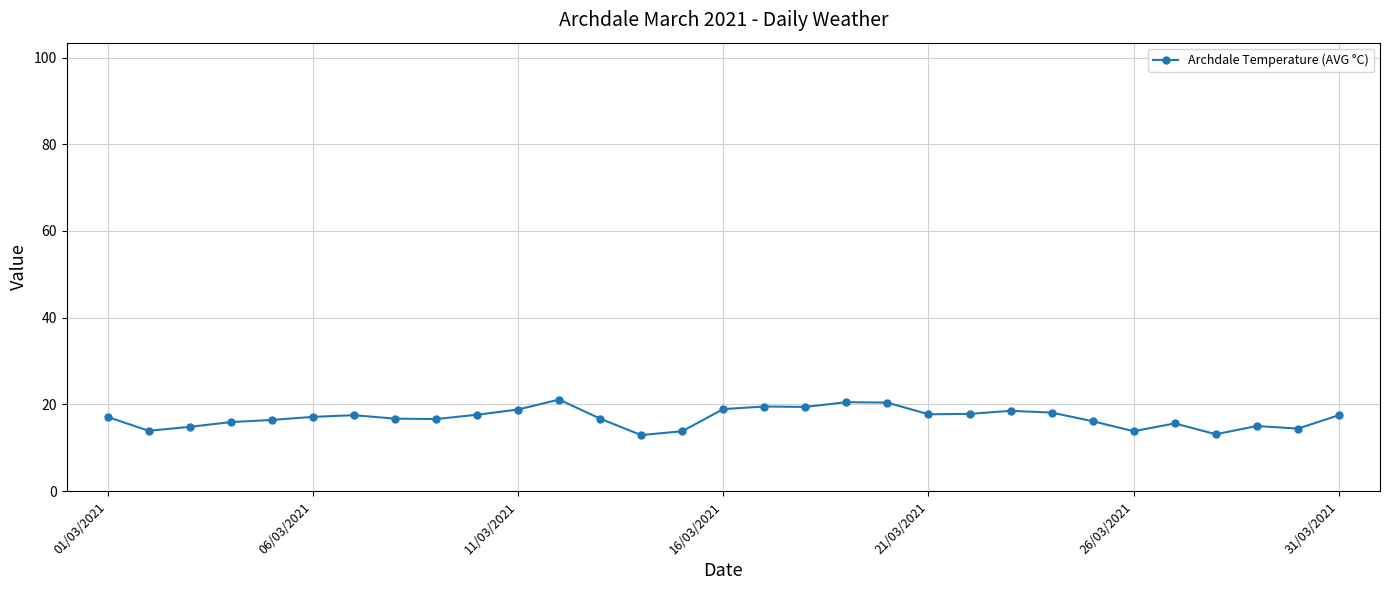

What is the average value?

16.9